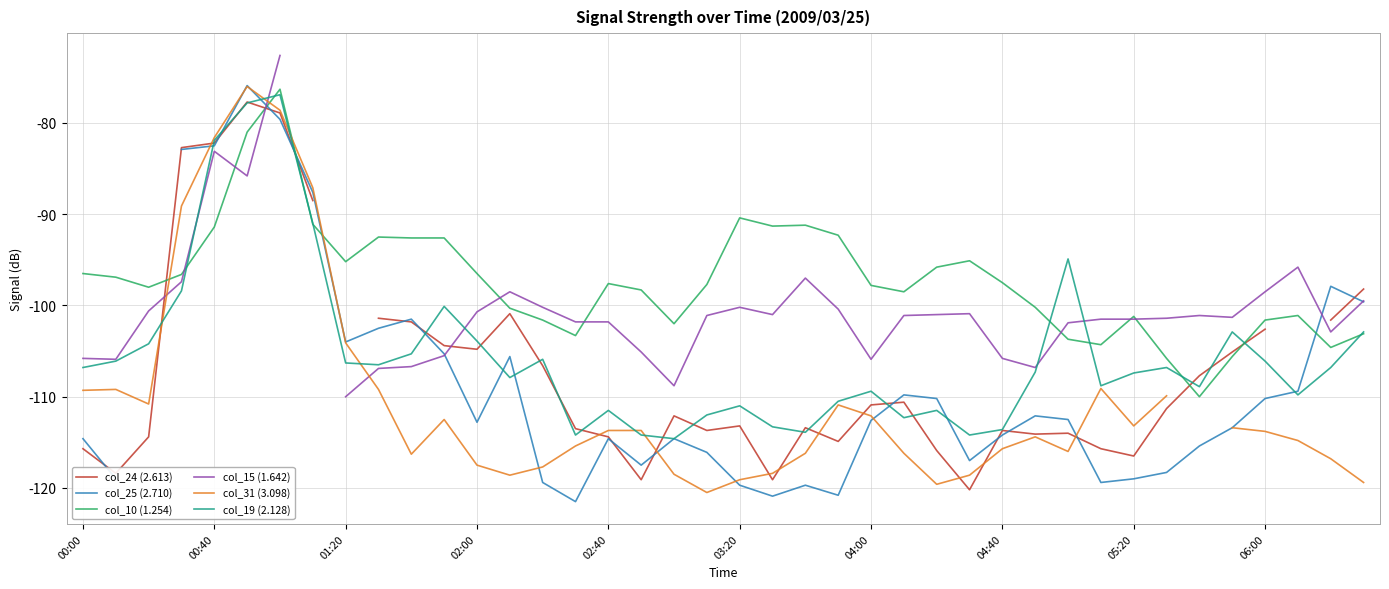

What value does the col_15 (1.642) series have at 17?

-105.1